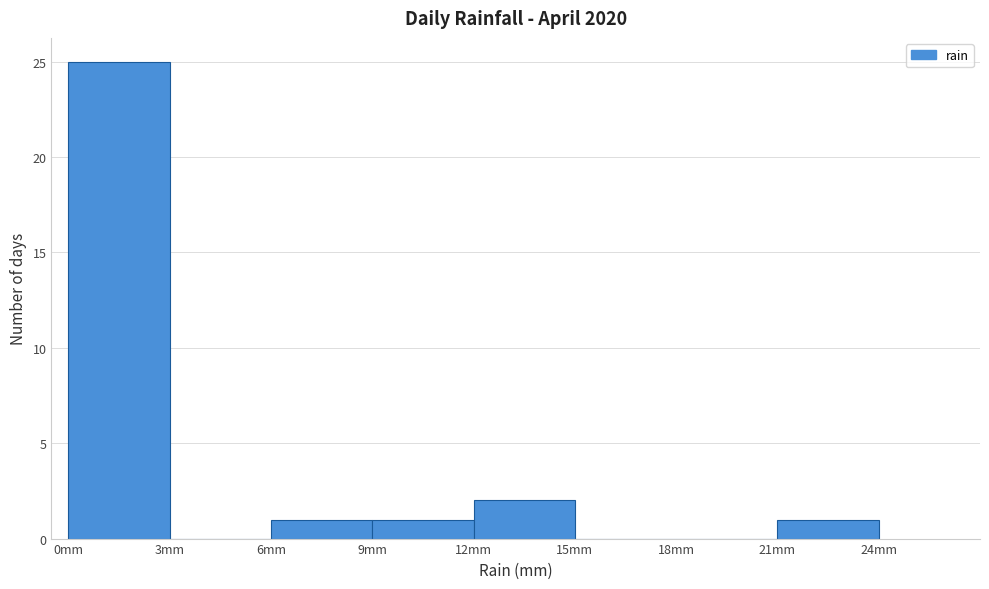

Reading left to right, list every bar in this chart as the range it spans on the x-axis followed by its height. The values are not printed on the chart, so give them approximately, as read against the axis.

0 to 3: 25
3 to 6: 0
6 to 9: 1
9 to 12: 1
12 to 15: 2
15 to 18: 0
18 to 21: 0
21 to 24: 1